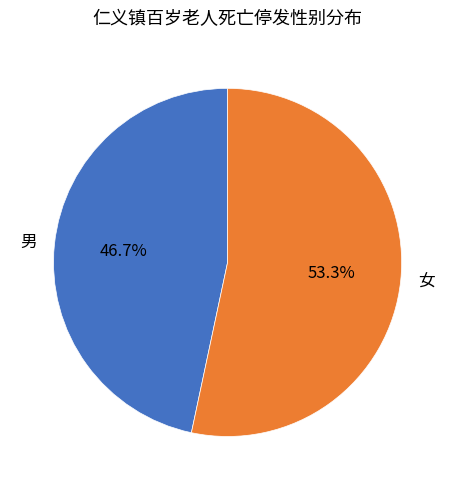

Which category has the smallest portion of the pie?

男